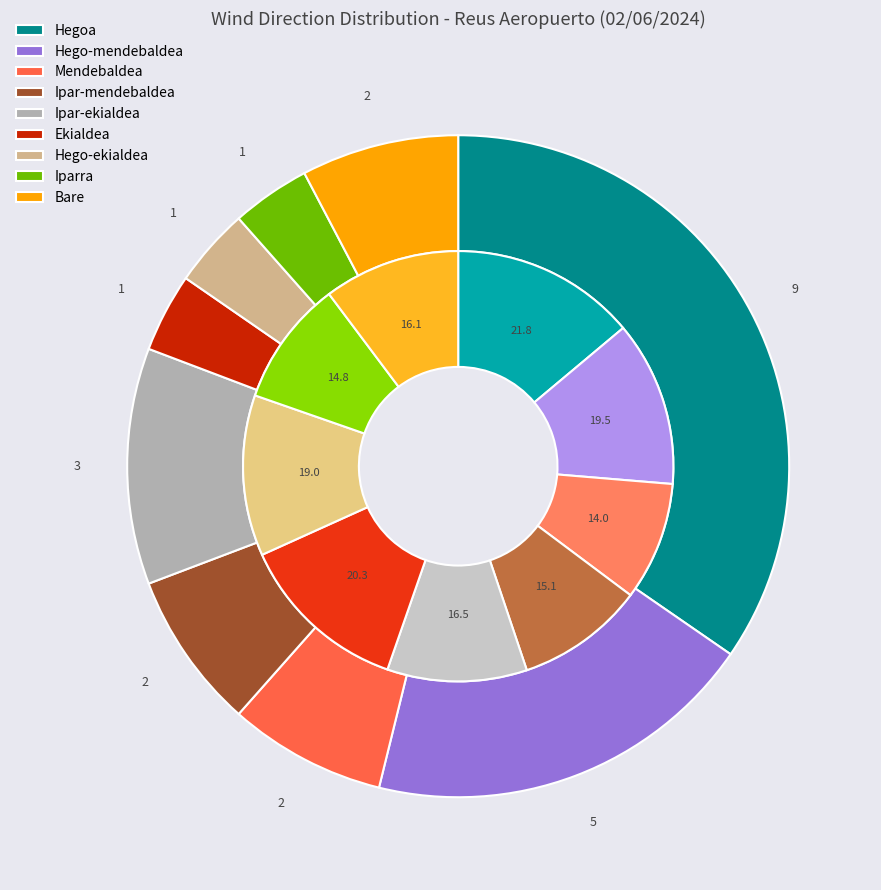

Combined, do Hego-ekialdea and Mendebaldea account for over 50%?

No